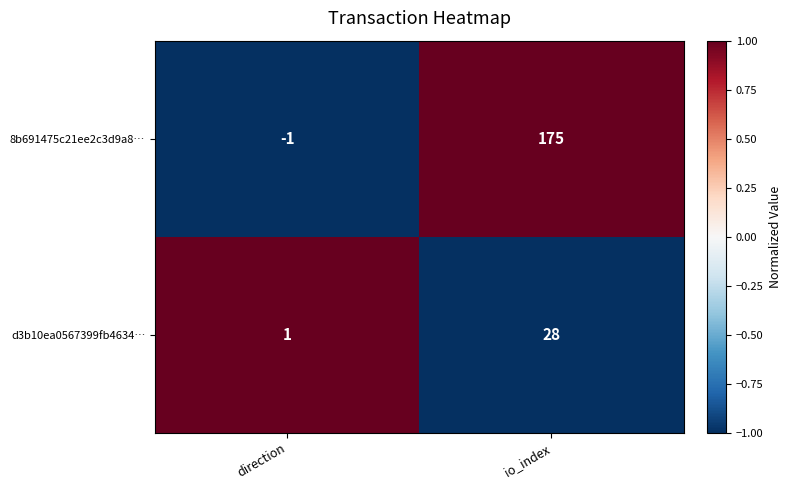

At which category does the chart reach its peak across all series?

io_index